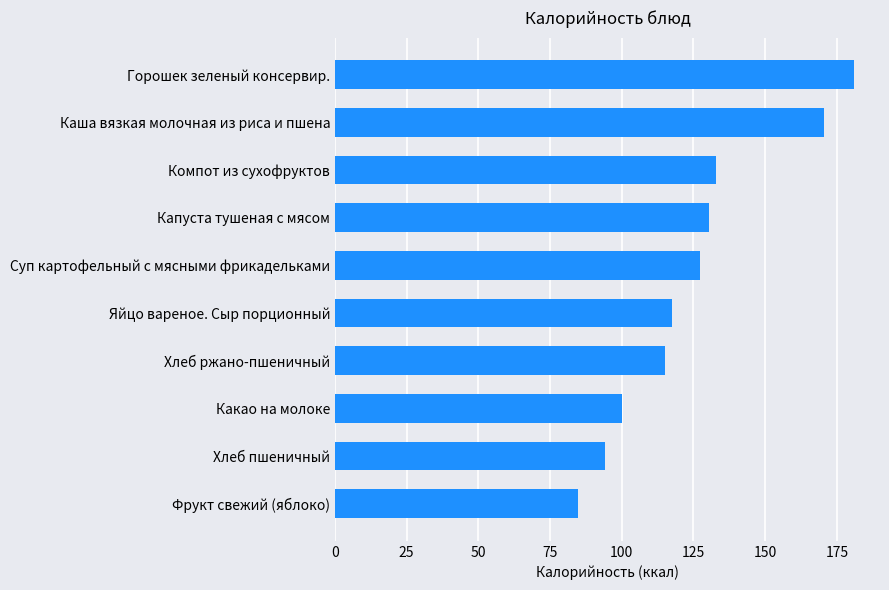

List the labels in order of value, smallest first.

Фрукт свежий (яблоко), Хлеб пшеничный, Какао на молоке, Хлеб ржано-пшеничный, Яйцо вареное. Сыр порционный, Суп картофельный с мясными фрикадельками, Капуста тушеная с мясом, Компот из сухофруктов, Каша вязкая молочная из риса и пшена, Горошек зеленый консервир.